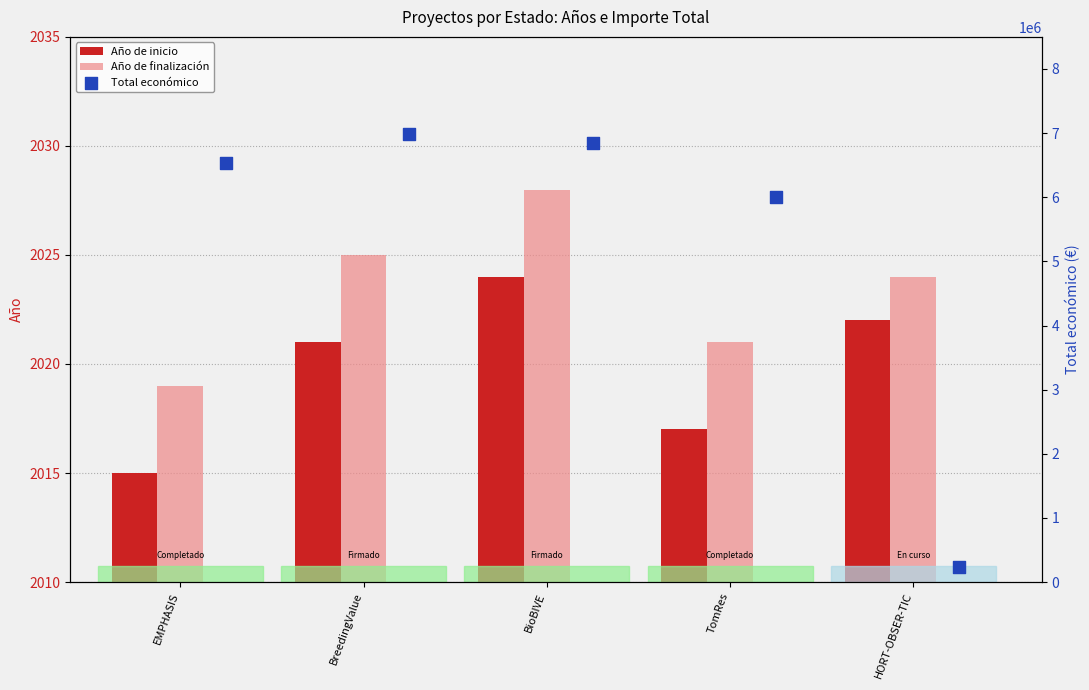

Which series reaches the minimum Y coordinate?

Año de inicio